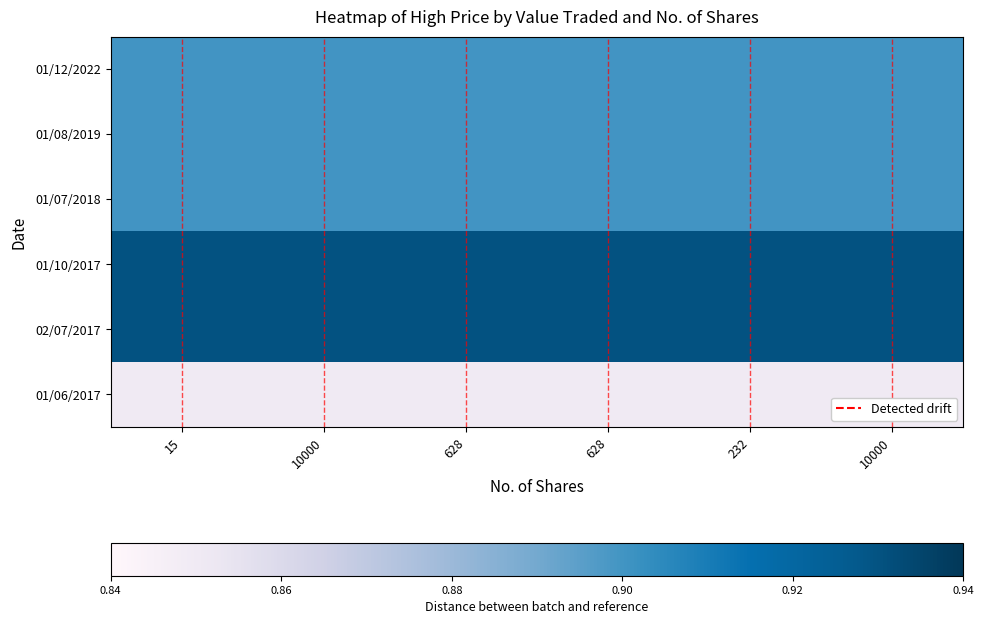

How many categories are shown in the chart?

6